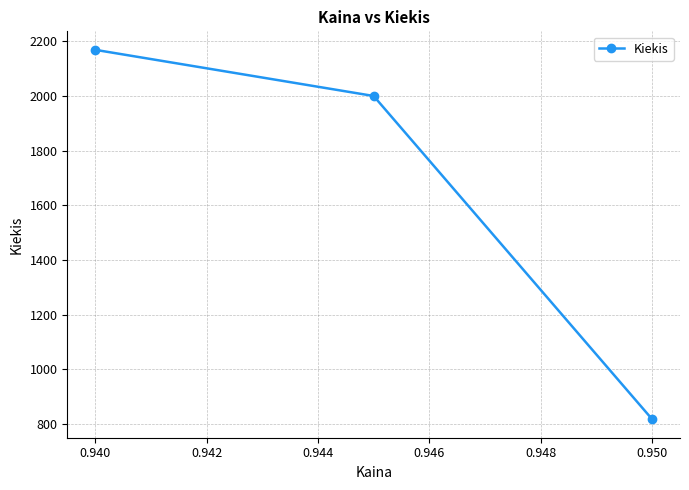

What is the sum of all values?

4986